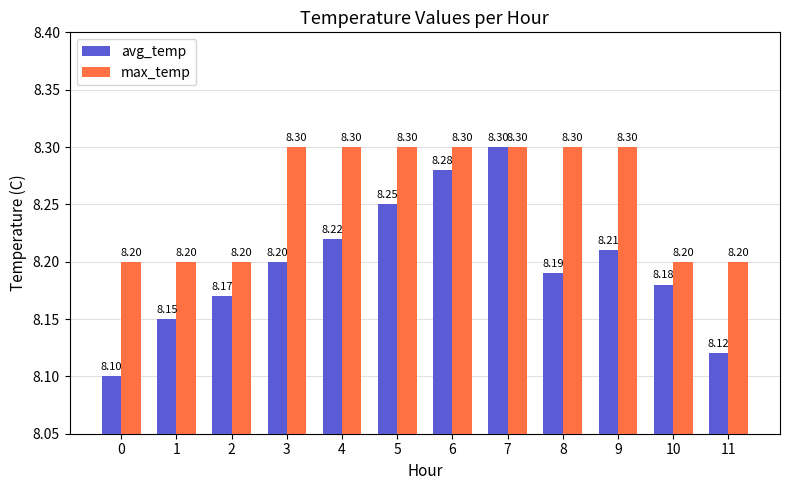

Count the max_temp values in the range 8 to 9.

12